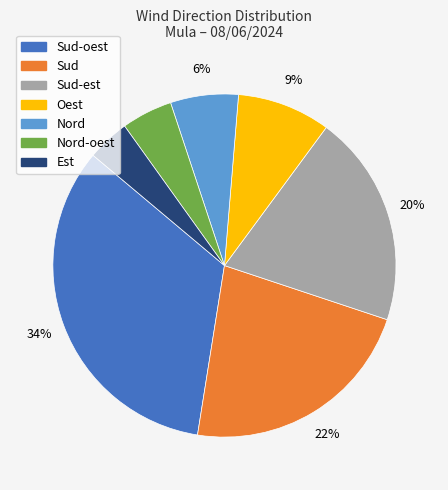

Does any single category account for the majority?

No